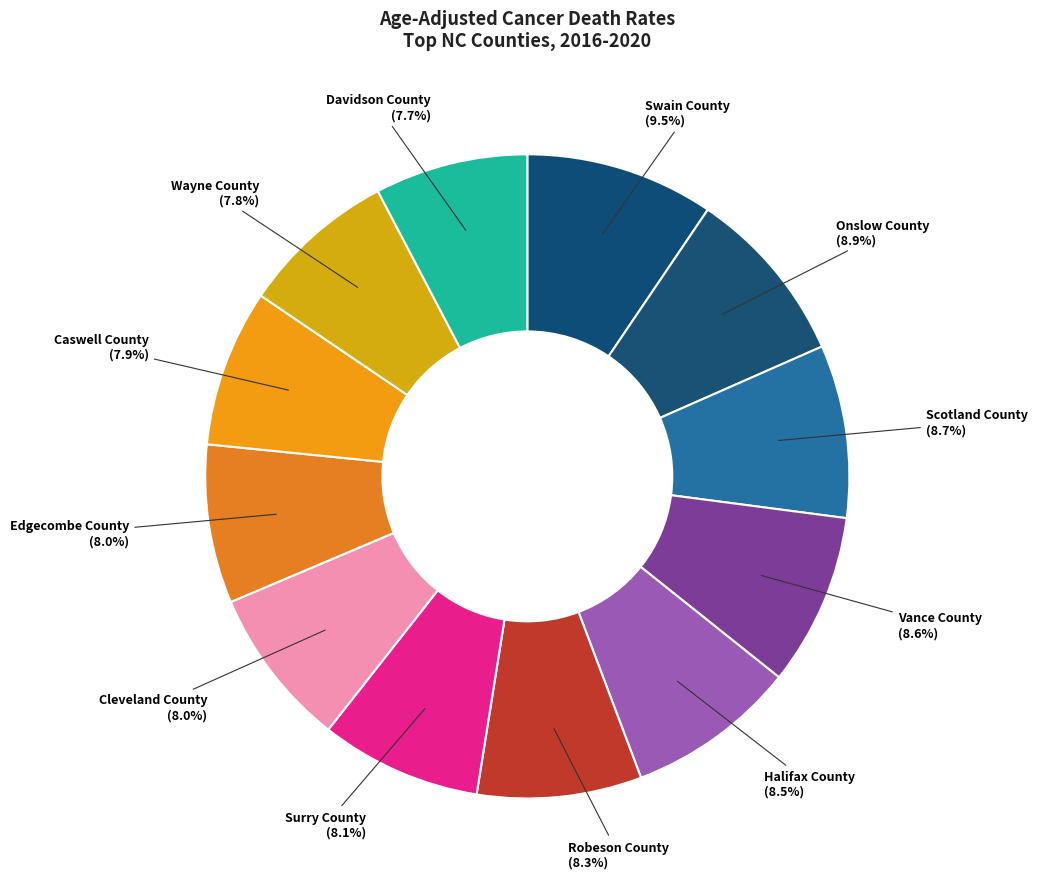

Which category has the smallest portion of the pie?

Davidson County